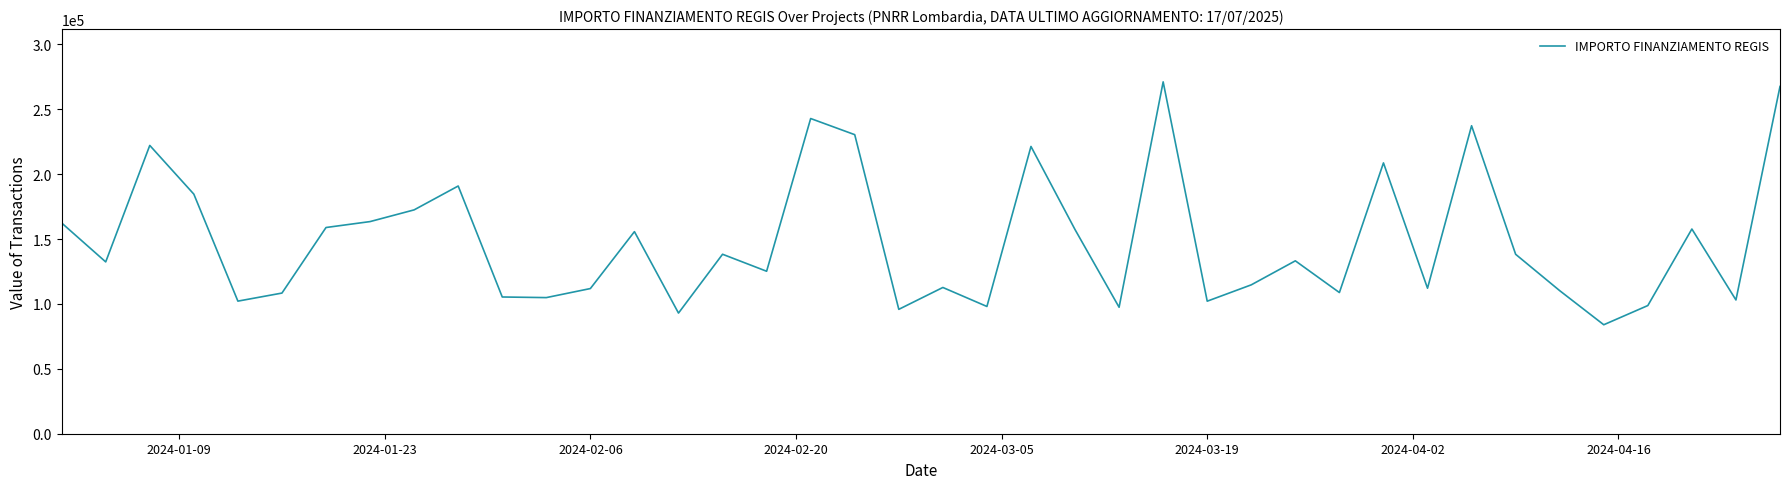

What is the average value?

148419.0